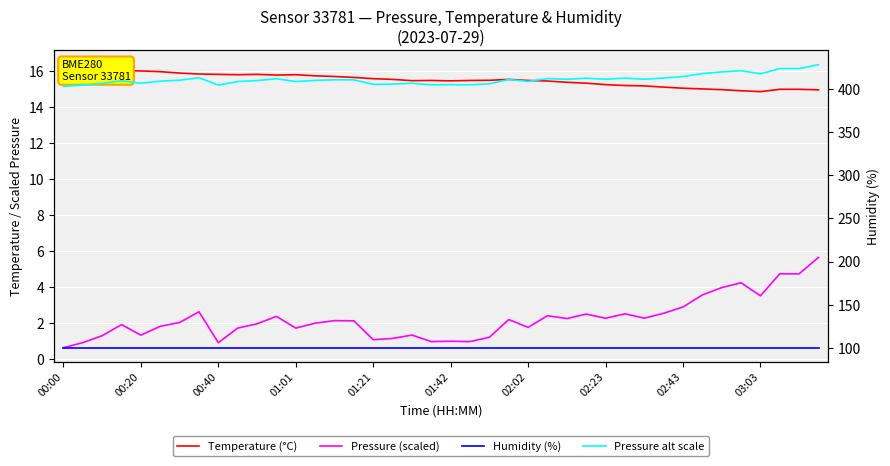

True or false: Pressure alt scale and Humidity (%) cross at least once.

False